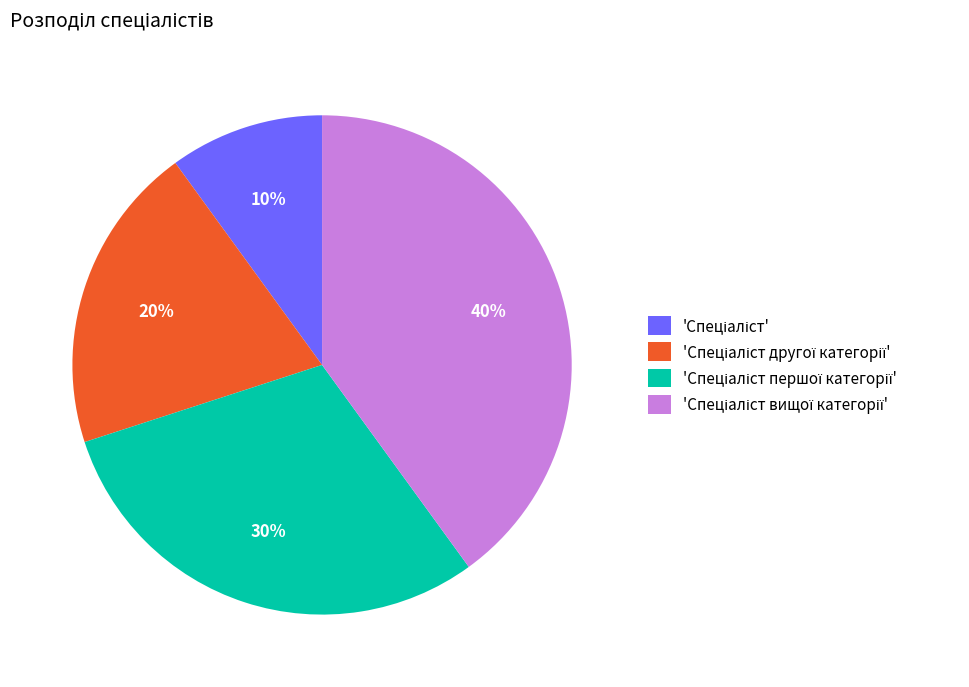

How many segments does this pie chart have?

4